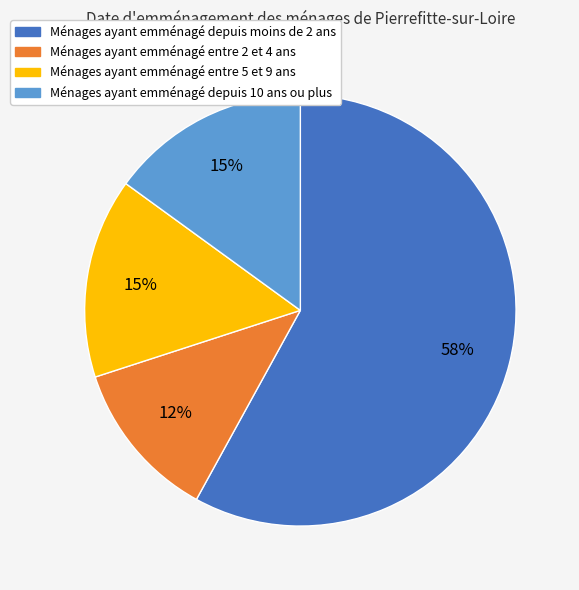

To the nearest percent, what is the difference between the largest and smallest slice percentages?

46%